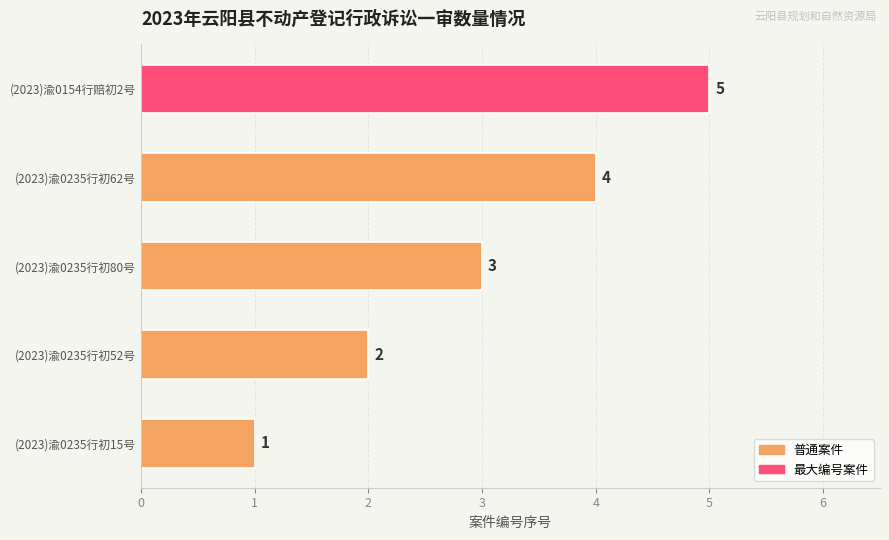

List the labels in order of value, largest first.

(2023)渝0154行赔初2号, (2023)渝0235行初62号, (2023)渝0235行初80号, (2023)渝0235行初52号, (2023)渝0235行初15号